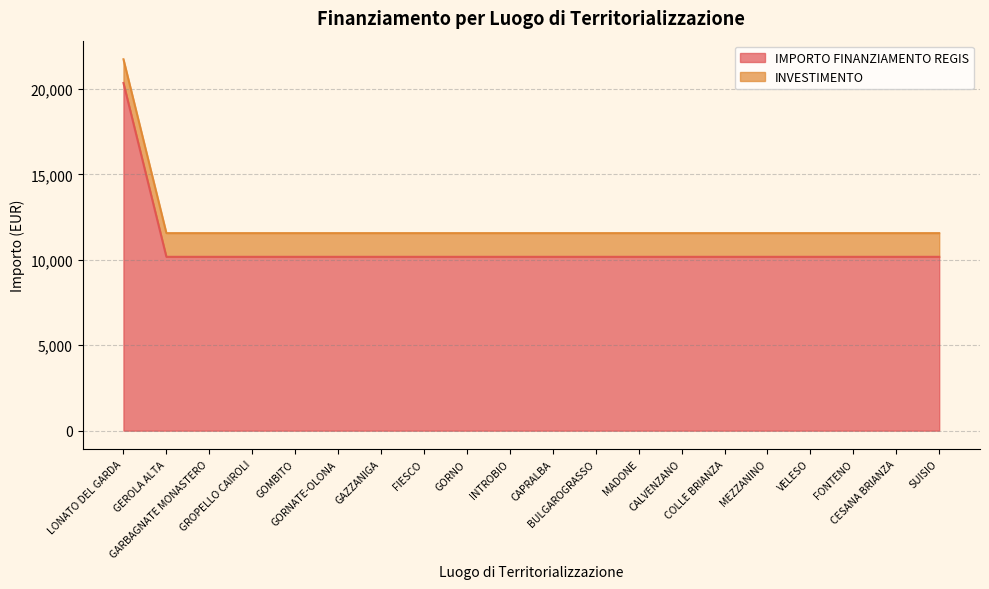

What value does the data have at CAPRALBA, to the nearest 50?

10150